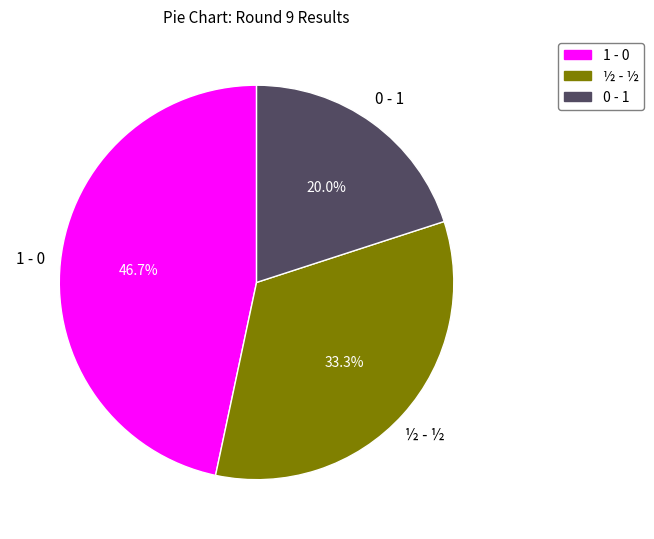

What is the total percentage of ½ - ½ and 0 - 1?

53.3%